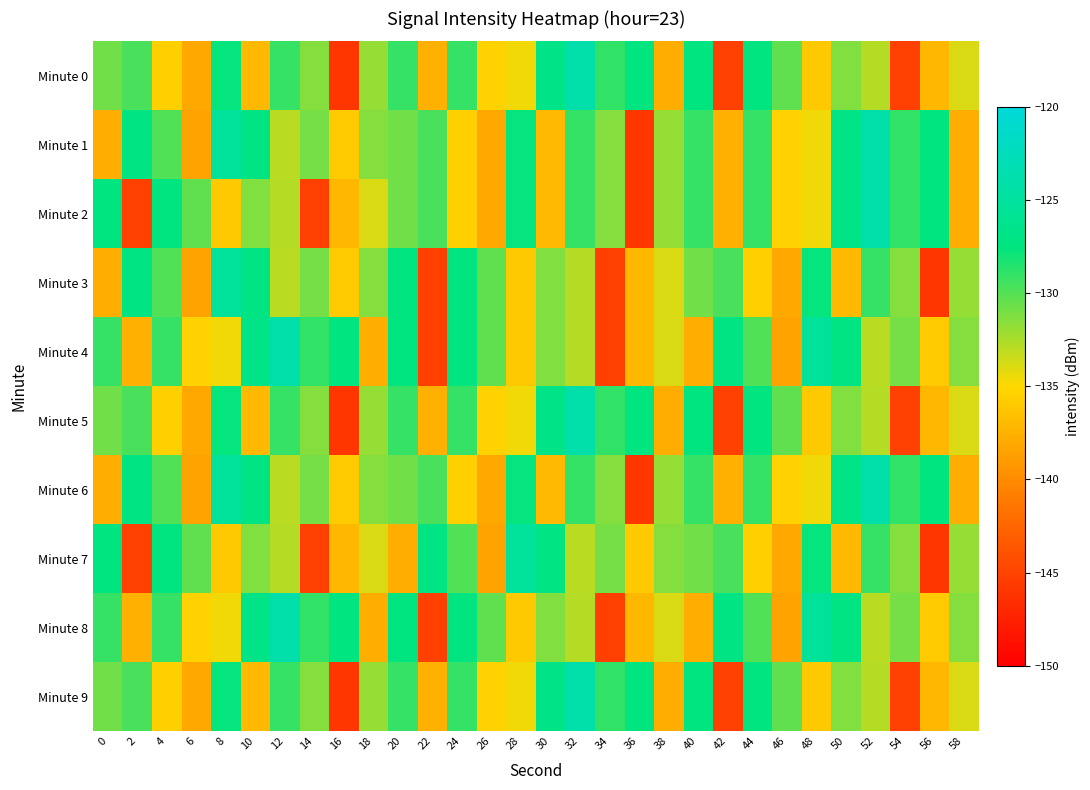

Reading left to right, transcribe all the data shown in this chart.

Minute 0: 0=-130.9	2=-129.7	4=-135.5	6=-138.1	8=-127.7	10=-137.0	12=-129.1	14=-131.4	16=-145.9	18=-131.9	20=-129.1	22=-137.6	24=-129.1	26=-135.4	28=-134.5	30=-126.9	32=-123.9	34=-129.0	36=-127.6	38=-137.7	40=-127.4	42=-145.3	44=-127.5	46=-130.4	48=-136.0	50=-131.3	52=-132.9	54=-145.2	56=-137.1	58=-133.9
Minute 1: 0=-137.7	2=-127.1	4=-129.9	6=-138.5	8=-125.3	10=-127.2	12=-133.0	14=-131.0	16=-135.9	18=-131.4	20=-130.9	22=-129.7	24=-135.5	26=-138.1	28=-127.7	30=-137.0	32=-129.1	34=-131.4	36=-145.9	38=-131.9	40=-129.1	42=-137.6	44=-129.1	46=-135.4	48=-134.5	50=-126.9	52=-123.9	54=-129.0	56=-127.6	58=-137.7
Minute 2: 0=-127.4	2=-145.3	4=-127.5	6=-130.4	8=-136.0	10=-131.3	12=-132.9	14=-145.2	16=-137.1	18=-133.9	20=-130.9	22=-129.7	24=-135.5	26=-138.1	28=-127.7	30=-137.0	32=-129.1	34=-131.4	36=-145.9	38=-131.9	40=-129.1	42=-137.6	44=-129.1	46=-135.4	48=-134.5	50=-126.9	52=-123.9	54=-129.0	56=-127.6	58=-137.7
Minute 3: 0=-137.7	2=-127.1	4=-129.9	6=-138.5	8=-125.3	10=-127.2	12=-133.0	14=-131.0	16=-135.9	18=-131.4	20=-127.4	22=-145.3	24=-127.5	26=-130.4	28=-136.0	30=-131.3	32=-132.9	34=-145.2	36=-137.1	38=-133.9	40=-130.9	42=-129.7	44=-135.5	46=-138.1	48=-127.7	50=-137.0	52=-129.1	54=-131.4	56=-145.9	58=-131.9
Minute 4: 0=-129.1	2=-137.6	4=-129.1	6=-135.4	8=-134.5	10=-126.9	12=-123.9	14=-129.0	16=-127.6	18=-137.7	20=-127.4	22=-145.3	24=-127.5	26=-130.4	28=-136.0	30=-131.3	32=-132.9	34=-145.2	36=-137.1	38=-133.9	40=-137.7	42=-127.1	44=-129.9	46=-138.5	48=-125.3	50=-127.2	52=-133.0	54=-131.0	56=-135.9	58=-131.4
Minute 5: 0=-130.9	2=-129.7	4=-135.5	6=-138.1	8=-127.7	10=-137.0	12=-129.1	14=-131.4	16=-145.9	18=-131.9	20=-129.1	22=-137.6	24=-129.1	26=-135.4	28=-134.5	30=-126.9	32=-123.9	34=-129.0	36=-127.6	38=-137.7	40=-127.4	42=-145.3	44=-127.5	46=-130.4	48=-136.0	50=-131.3	52=-132.9	54=-145.2	56=-137.1	58=-133.9
Minute 6: 0=-137.7	2=-127.1	4=-129.9	6=-138.5	8=-125.3	10=-127.2	12=-133.0	14=-131.0	16=-135.9	18=-131.4	20=-130.9	22=-129.7	24=-135.5	26=-138.1	28=-127.7	30=-137.0	32=-129.1	34=-131.4	36=-145.9	38=-131.9	40=-129.1	42=-137.6	44=-129.1	46=-135.4	48=-134.5	50=-126.9	52=-123.9	54=-129.0	56=-127.6	58=-137.7
Minute 7: 0=-127.4	2=-145.3	4=-127.5	6=-130.4	8=-136.0	10=-131.3	12=-132.9	14=-145.2	16=-137.1	18=-133.9	20=-137.7	22=-127.1	24=-129.9	26=-138.5	28=-125.3	30=-127.2	32=-133.0	34=-131.0	36=-135.9	38=-131.4	40=-130.9	42=-129.7	44=-135.5	46=-138.1	48=-127.7	50=-137.0	52=-129.1	54=-131.4	56=-145.9	58=-131.9
Minute 8: 0=-129.1	2=-137.6	4=-129.1	6=-135.4	8=-134.5	10=-126.9	12=-123.9	14=-129.0	16=-127.6	18=-137.7	20=-127.4	22=-145.3	24=-127.5	26=-130.4	28=-136.0	30=-131.3	32=-132.9	34=-145.2	36=-137.1	38=-133.9	40=-137.7	42=-127.1	44=-129.9	46=-138.5	48=-125.3	50=-127.2	52=-133.0	54=-131.0	56=-135.9	58=-131.4
Minute 9: 0=-130.9	2=-129.7	4=-135.5	6=-138.1	8=-127.7	10=-137.0	12=-129.1	14=-131.4	16=-145.9	18=-131.9	20=-129.1	22=-137.6	24=-129.1	26=-135.4	28=-134.5	30=-126.9	32=-123.9	34=-129.0	36=-127.6	38=-137.7	40=-127.4	42=-145.3	44=-127.5	46=-130.4	48=-136.0	50=-131.3	52=-132.9	54=-145.2	56=-137.1	58=-133.9